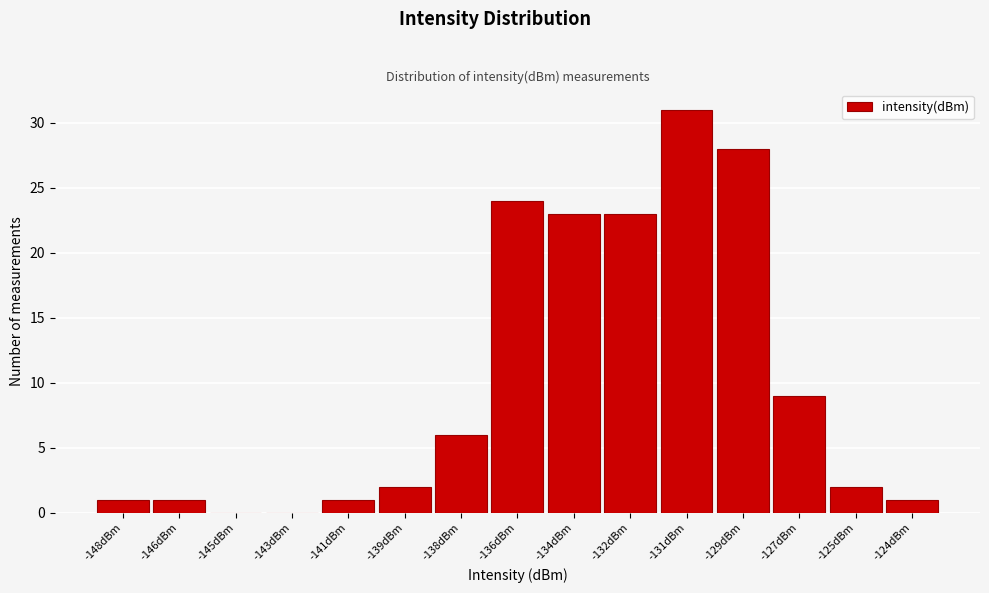

Reading left to right, extract all data points from this chart.

-148dBm=1	-146dBm=1	-145dBm=0	-143dBm=0	-141dBm=1	-139dBm=2	-138dBm=6	-136dBm=24	-134dBm=23	-132dBm=23	-131dBm=31	-129dBm=28	-127dBm=9	-125dBm=2	-124dBm=1